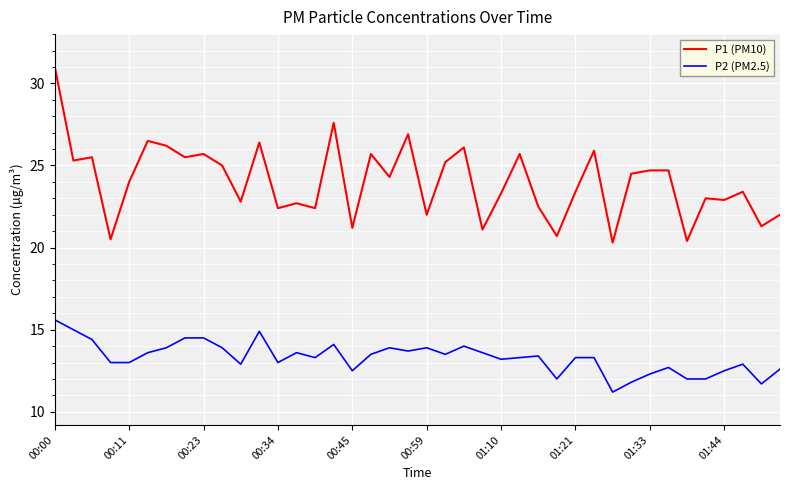

Rank the series by their maximum value, from highest to lowest.

P1 (PM10), P2 (PM2.5)